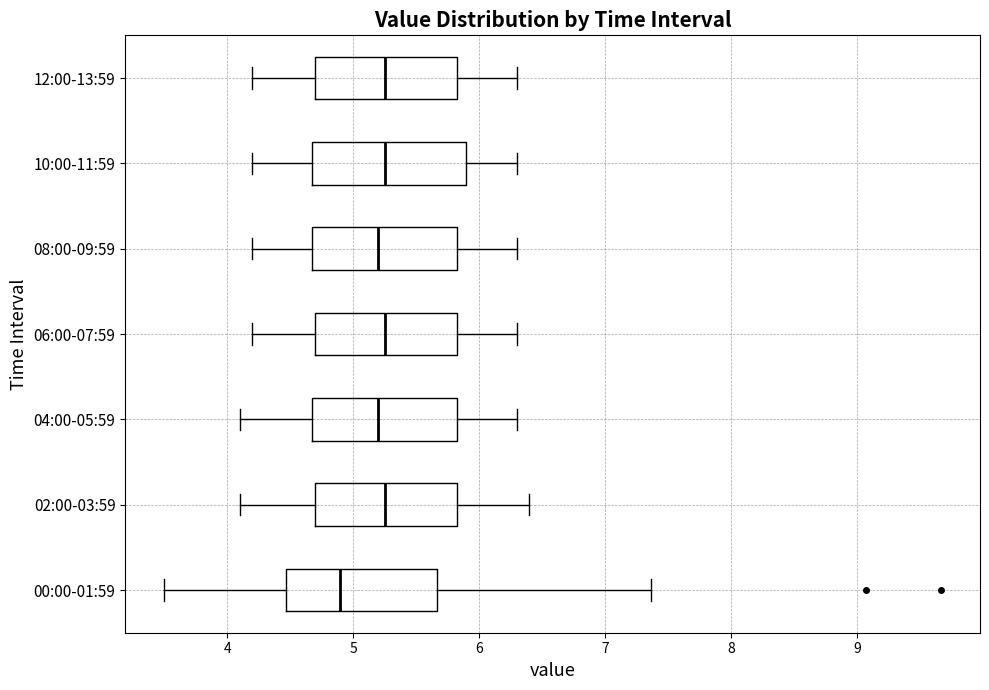

Which box has the furthest to the left median line?

00:00-01:59